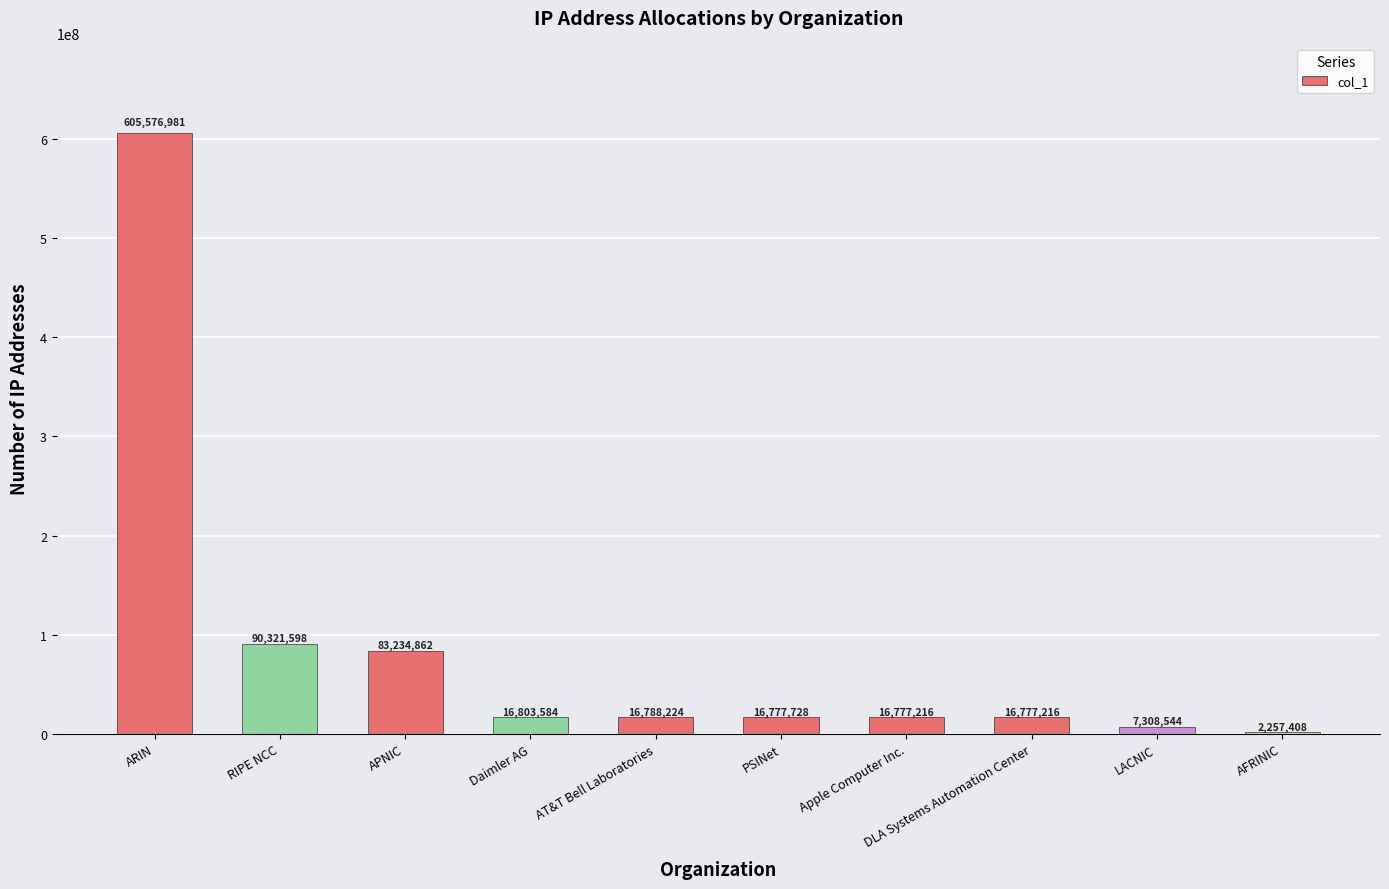

Is it true that the value at PSINet is 16777728?

True